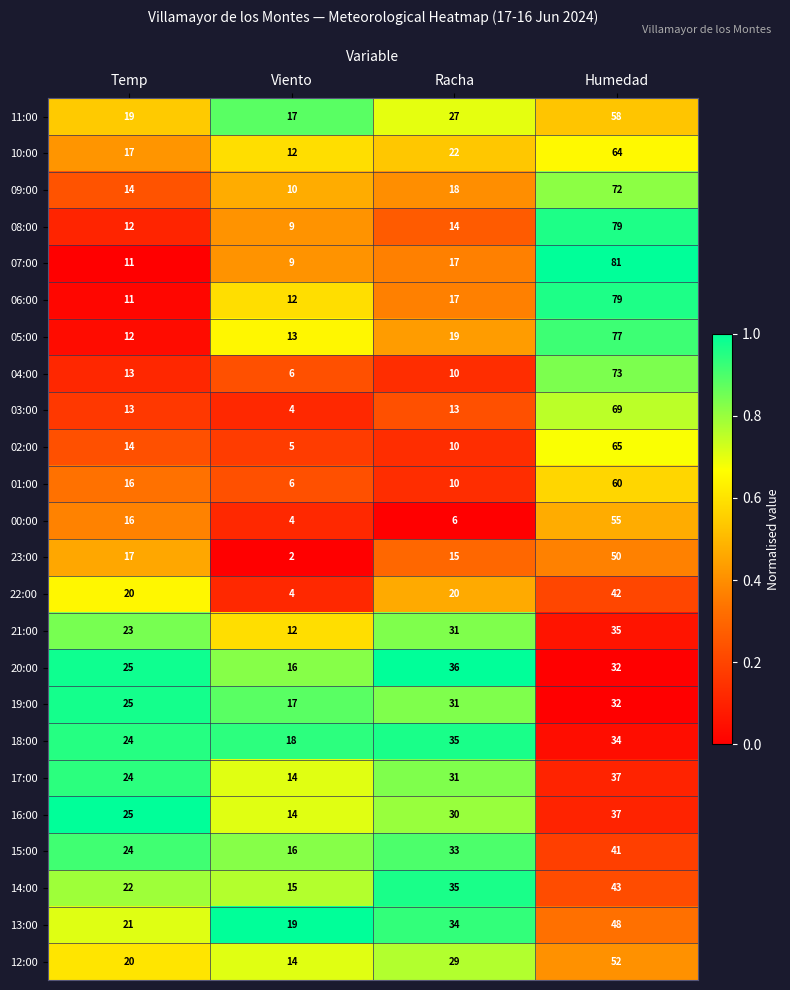

What is the lowest value of the 03:00 series?

4